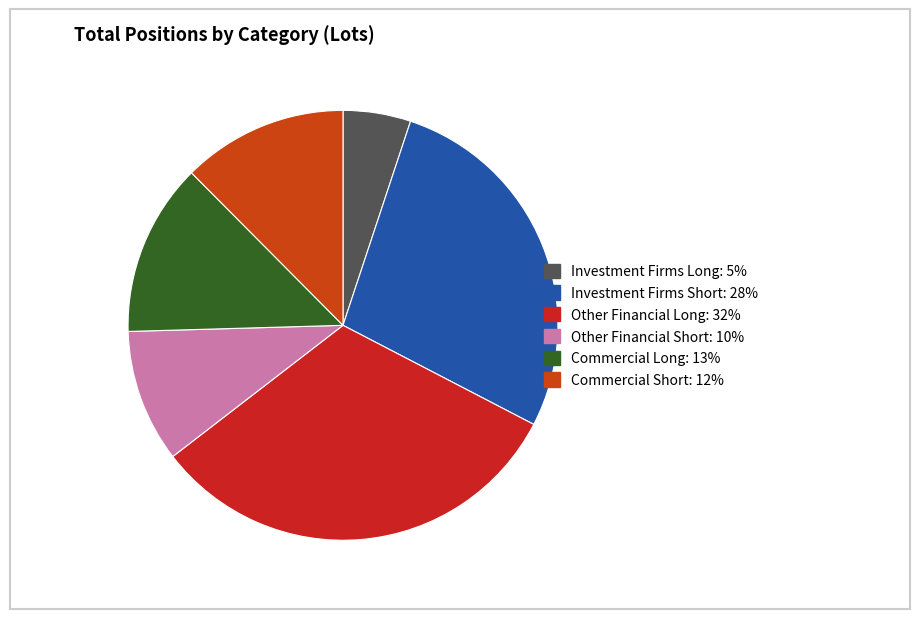

What percentage is the Commercial Short slice, to the nearest percent?

12%